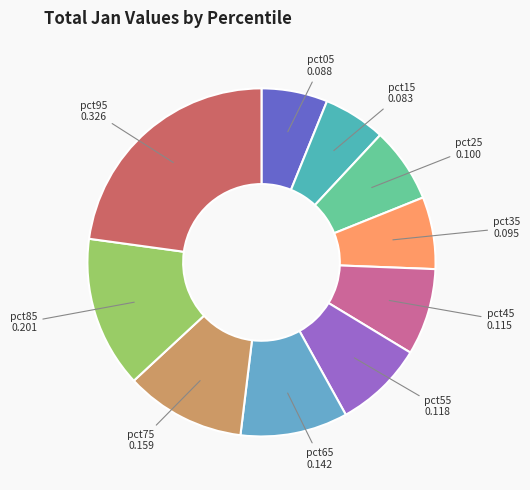

Combined, do pct45 and pct85 account for over 50%?

No